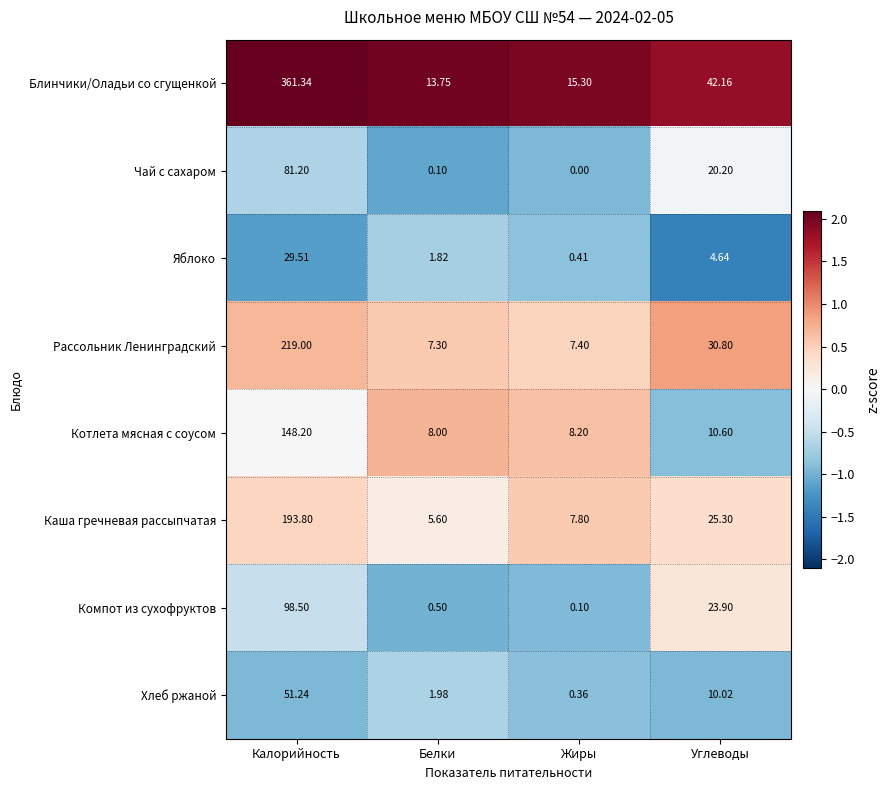

Which series has the widest spread of values?

Блинчики/Оладьи со сгущенкой